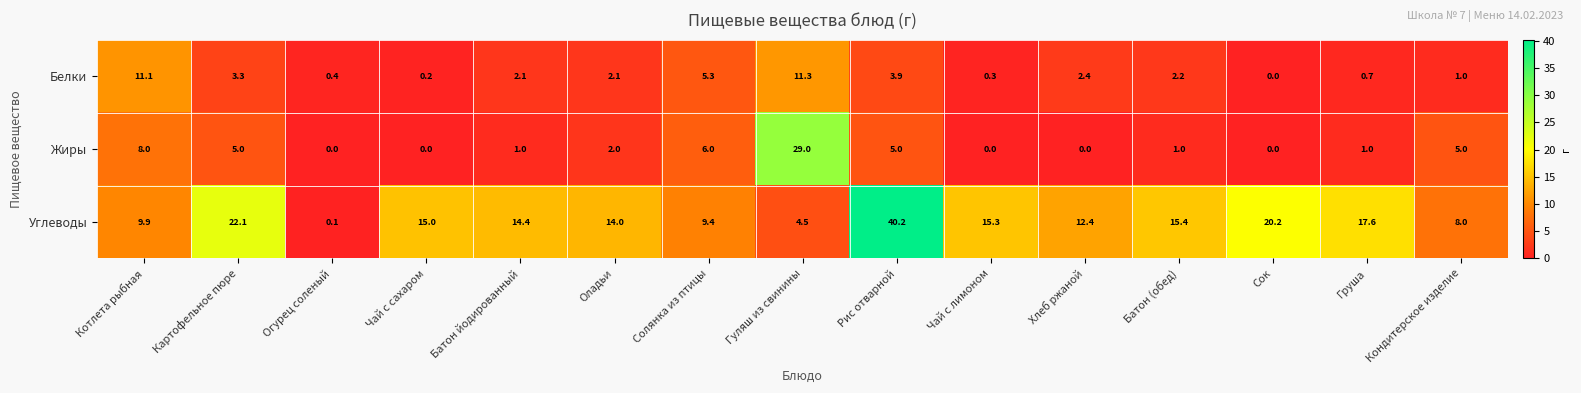

How many categories are shown in the chart?

15